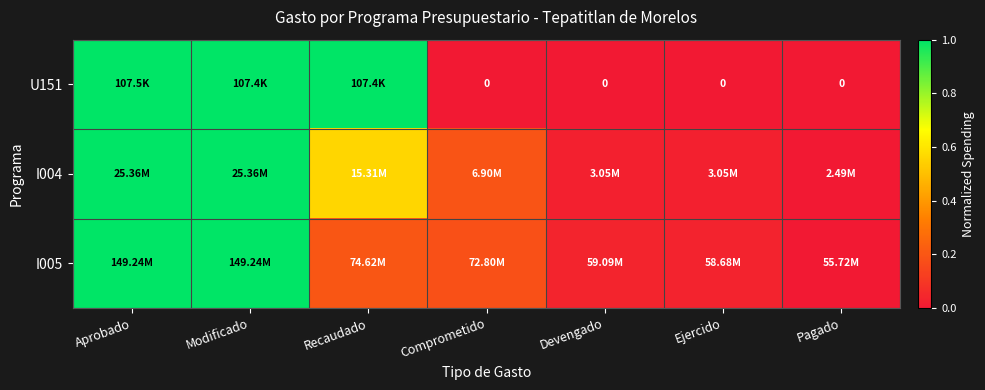

True or false: I004 has a value of 0.0 at Ejercido.

False